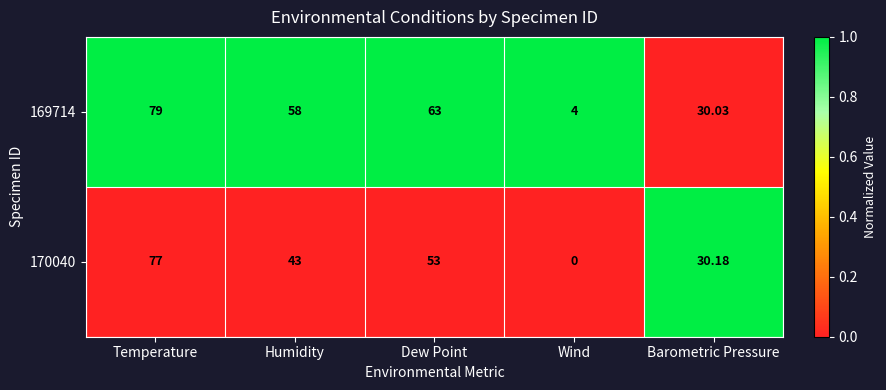

Which label corresponds to the smallest value in the chart?

Wind